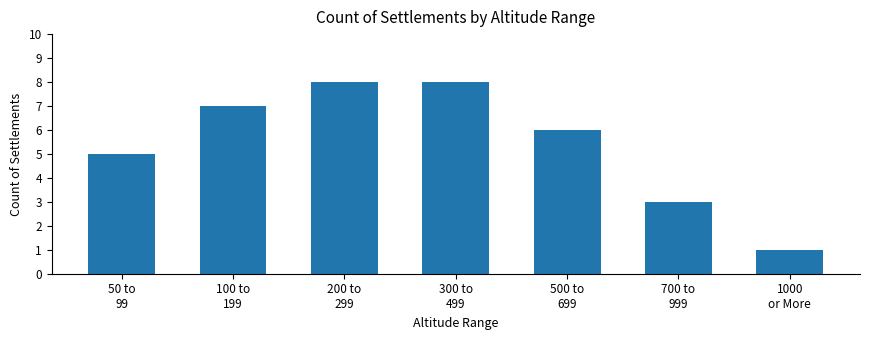

Count the number of data series in this chart.

1